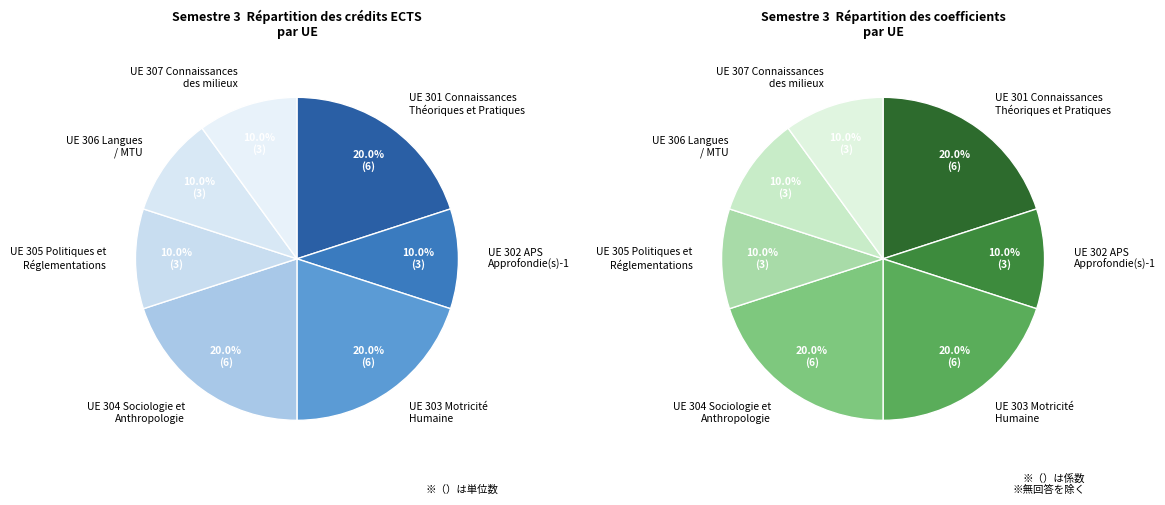

To the nearest percent, what is the combined percentage of UE 305 and UE 302?

20%